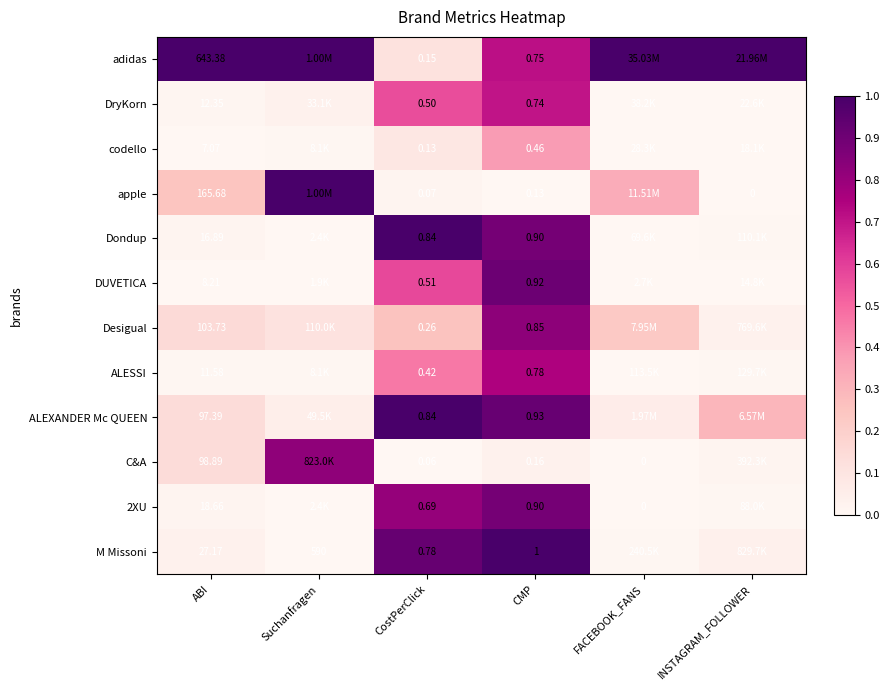

Is the value of DryKorn at CostPerClick greater than the value of C&A at ABI?

No